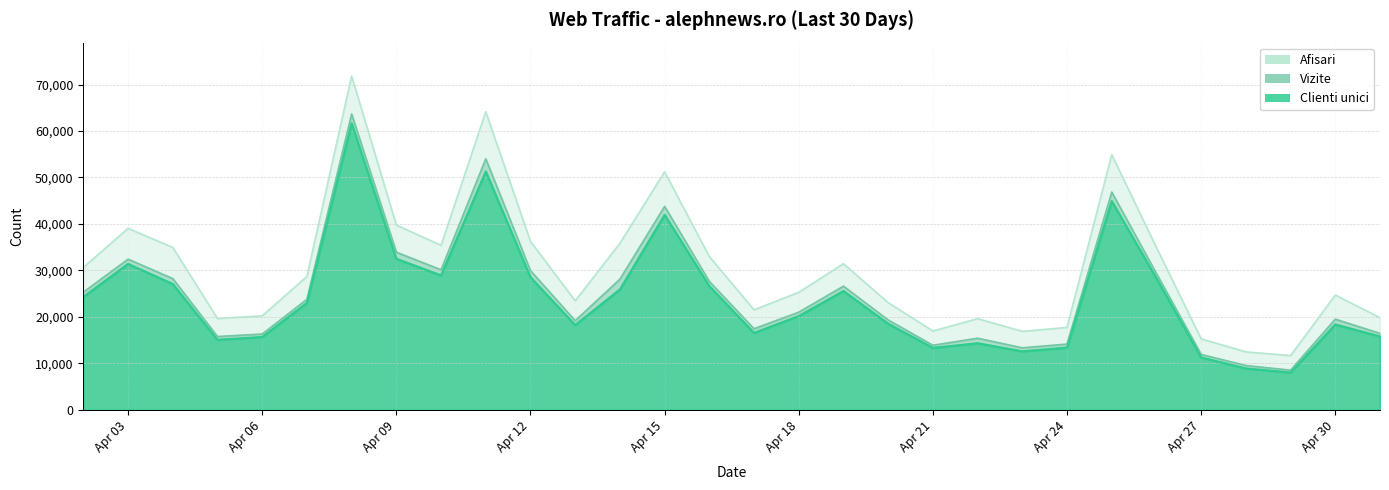

At Apr 09, list the series in order from smallest to largest.

Clienti unici, Vizite, Afisari